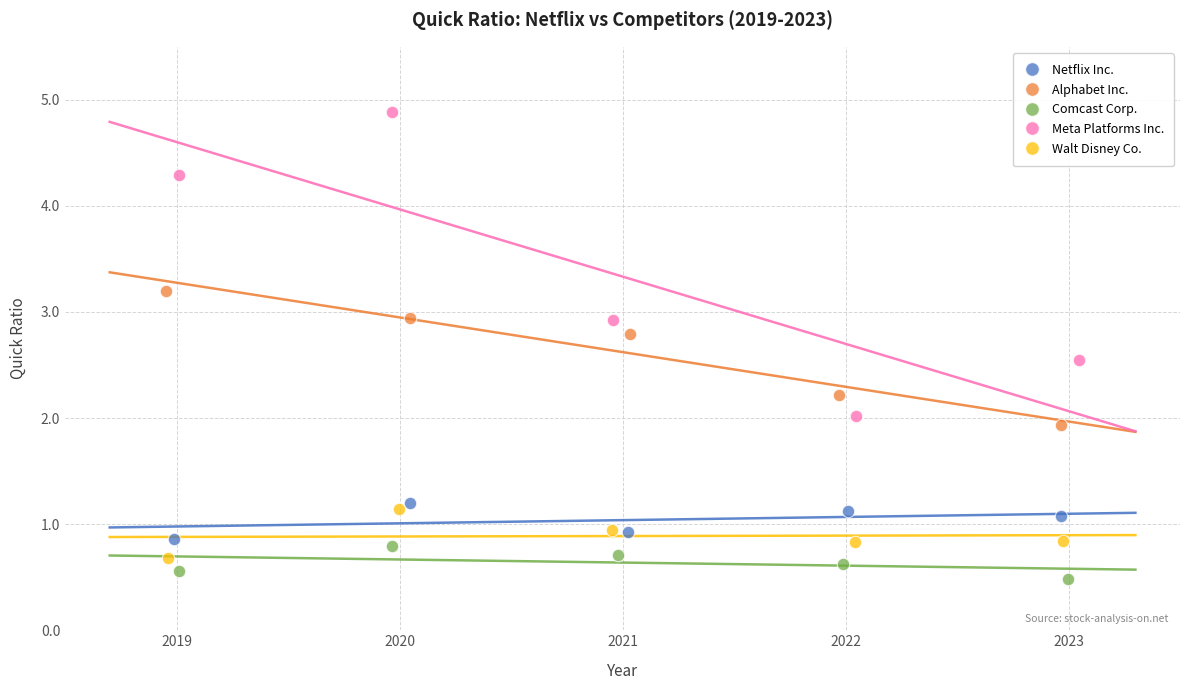

Which series has the widest spread of Y values?

Meta Platforms Inc.